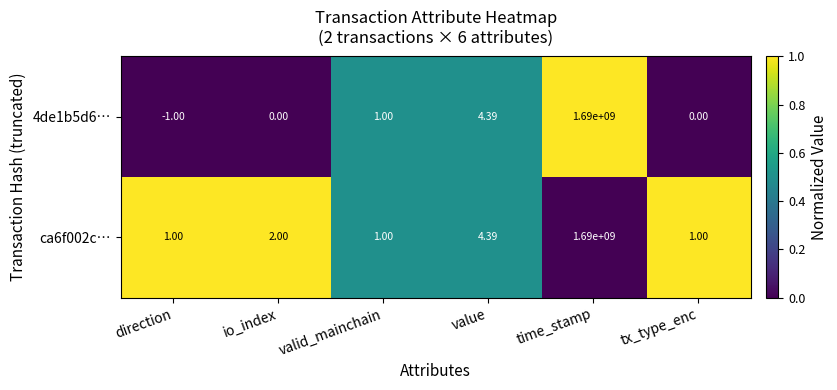

Where is 4de1b5d6… nearest to the value 844999999?

value